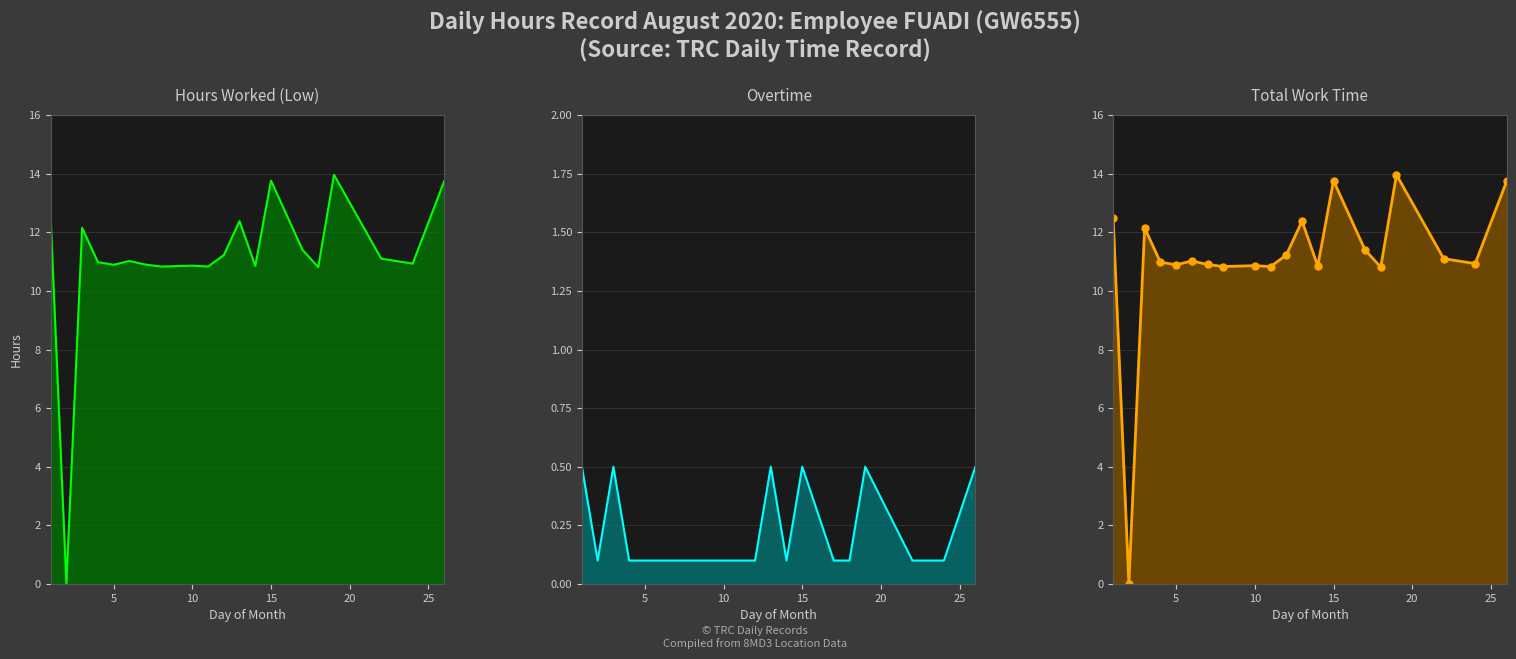

How many categories are shown in the chart?

20